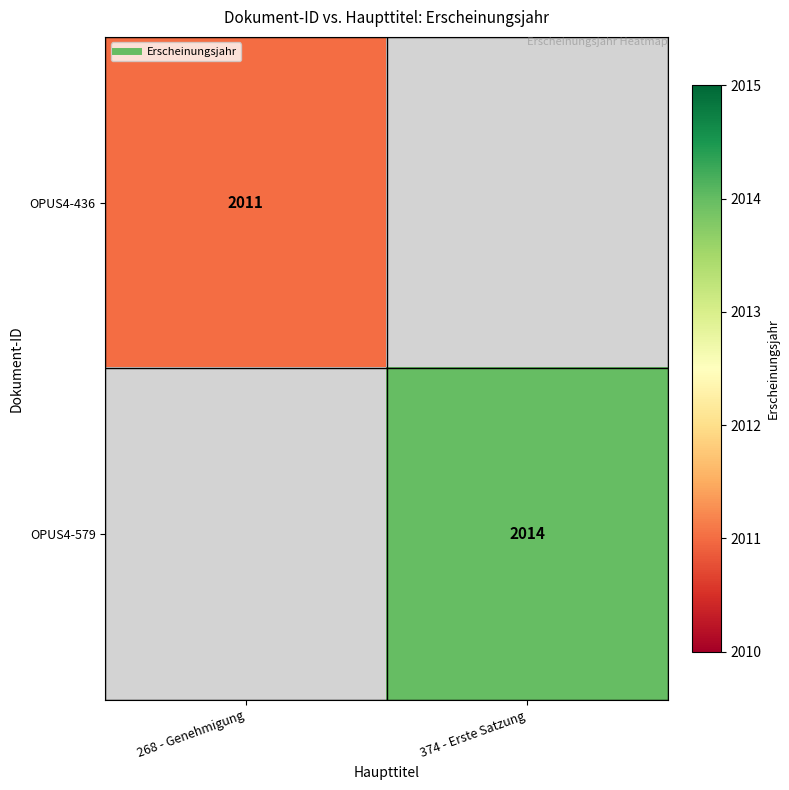

Which series has the largest range (max minus min)?

OPUS4-436